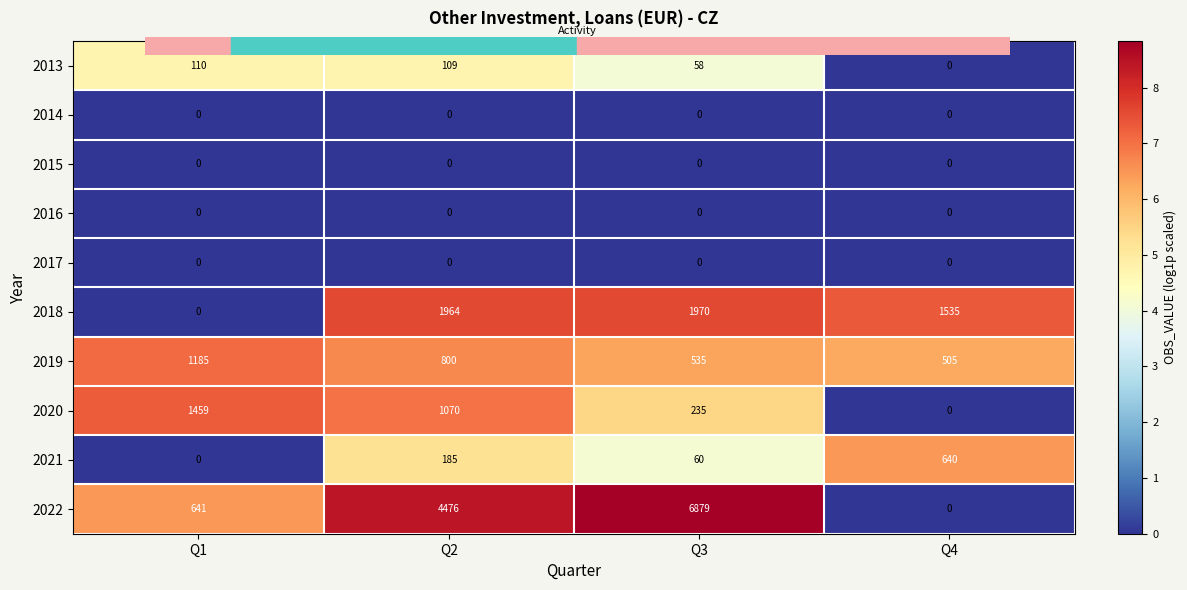

How many distinct data groups are displayed?

10